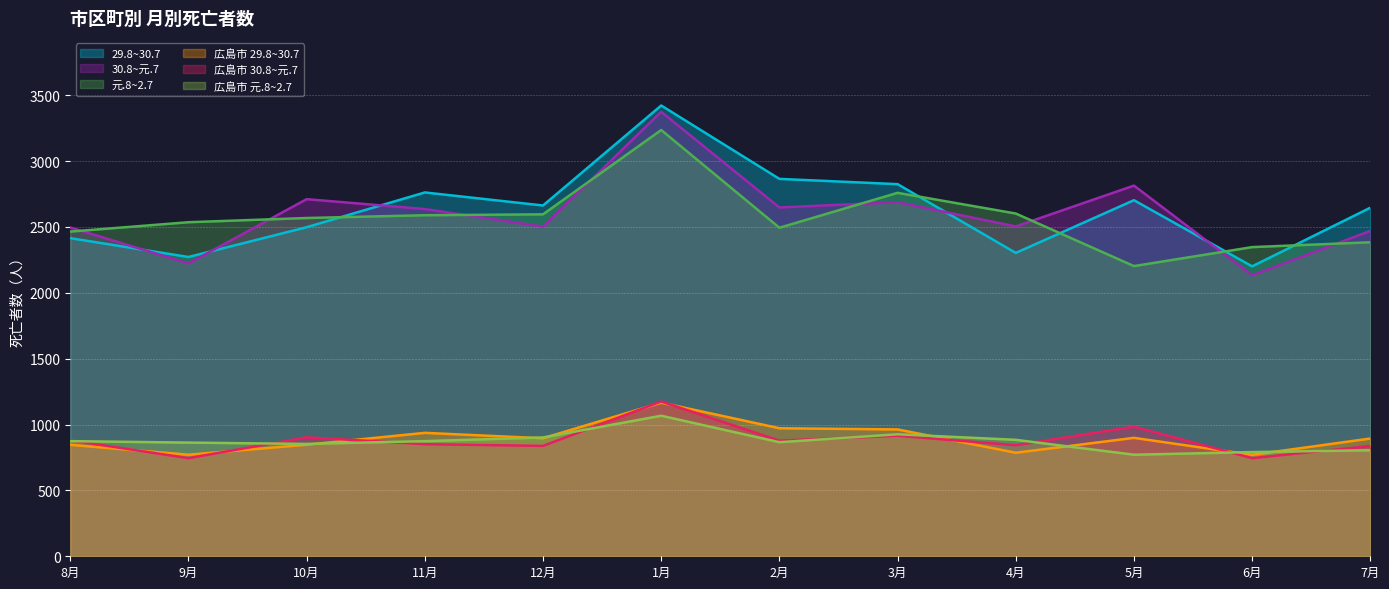

Where does the 広島市 29.8~30.7 series first go above 896?

11月